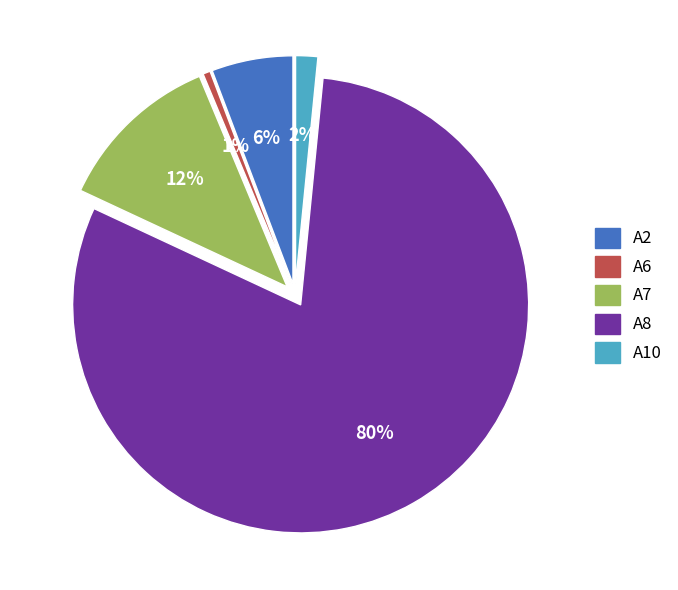

To the nearest percent, what portion does A2 represent?

6%